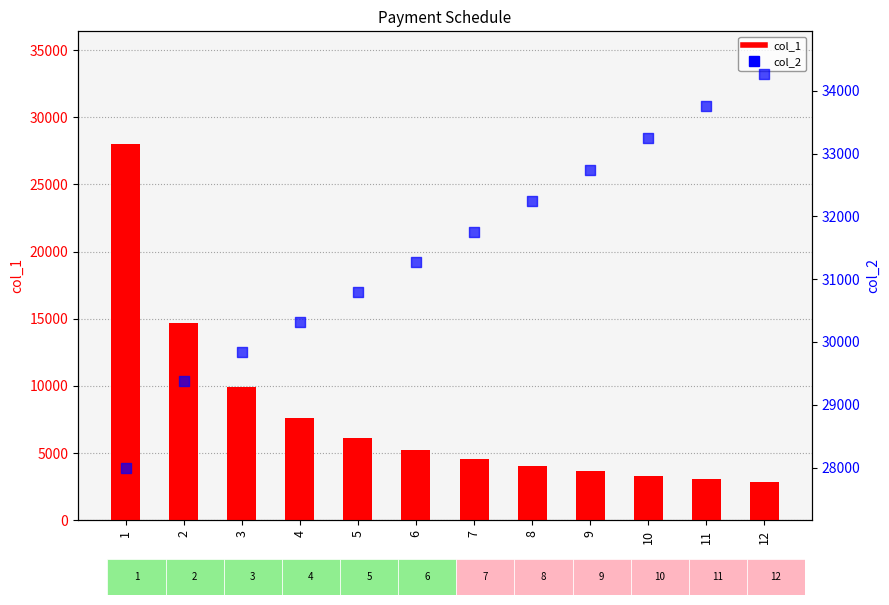

What is the total value across all series at 7?

36292.9